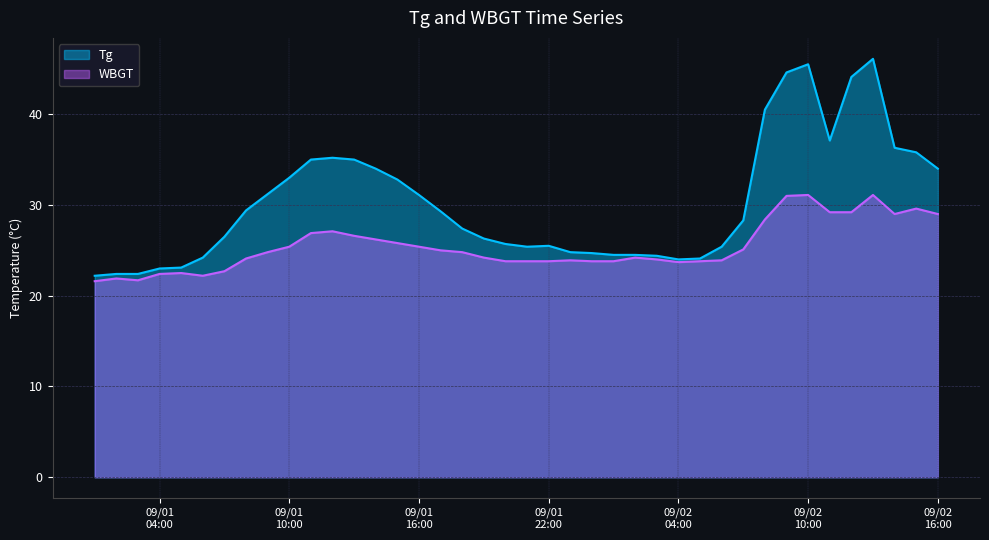

What is the minimum value for WBGT?

21.6